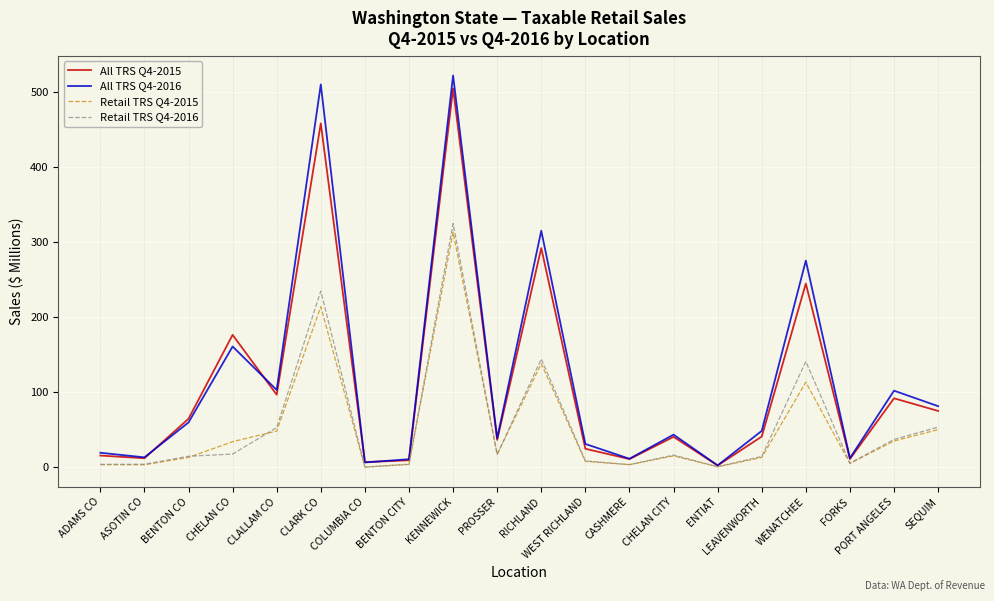

Which series has the widest spread of values?

All TRS Q4-2016